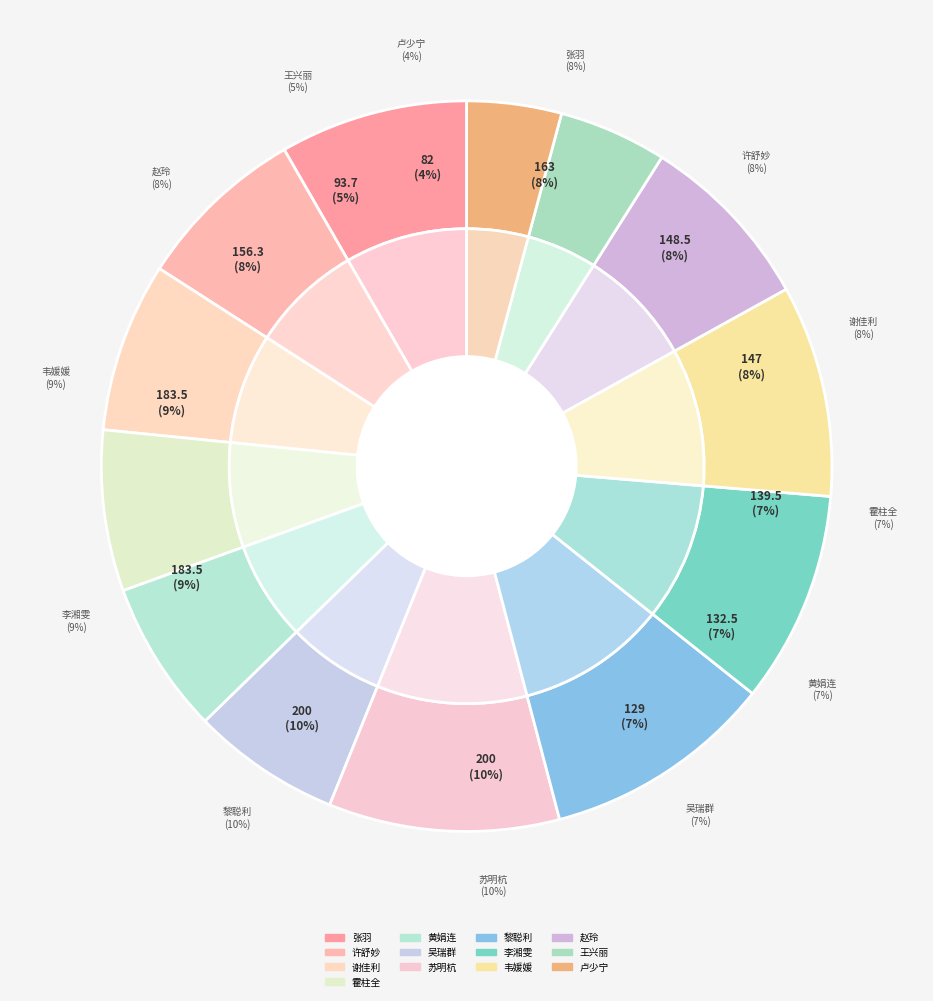

What is the ratio of the value at 霍柱全 to the value at 张羽?

0.9